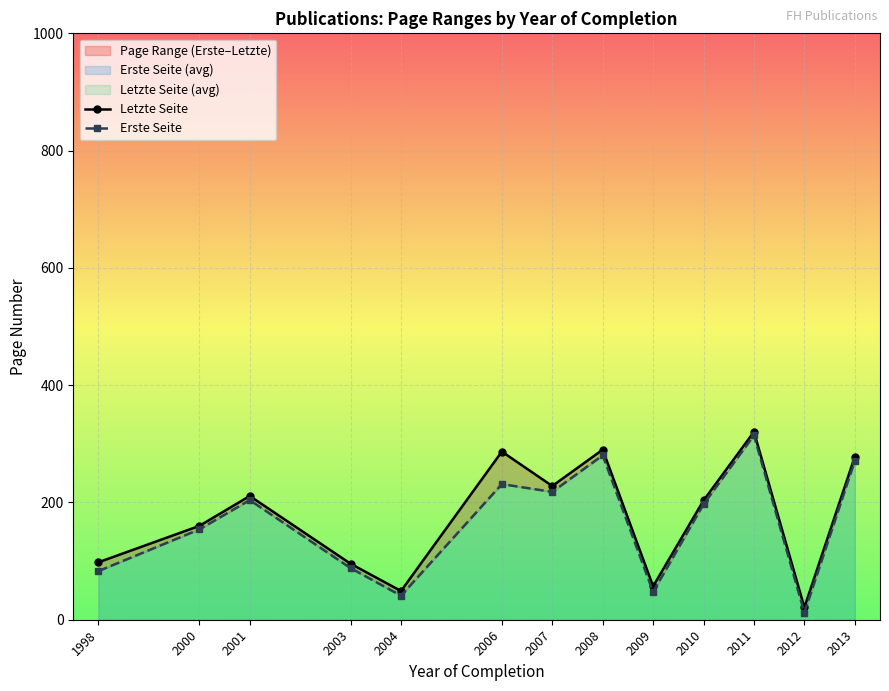

In Letzte Seite, how many points are higher than both neighbors (excluding endpoints)?

4